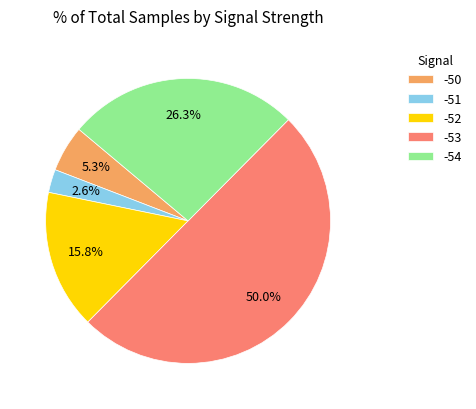

Which category has the smallest portion of the pie?

-51